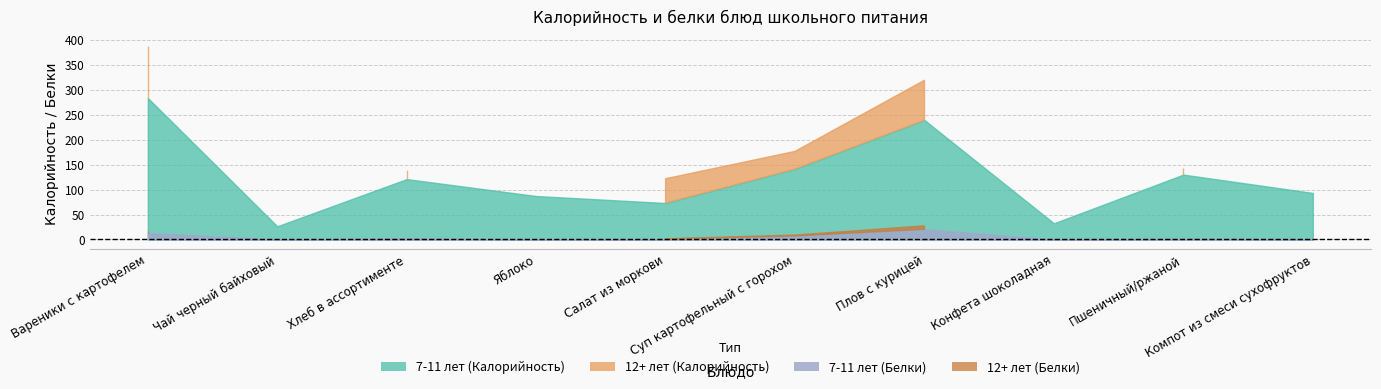

What is the total value across all series at Салат из моркови?

196.8